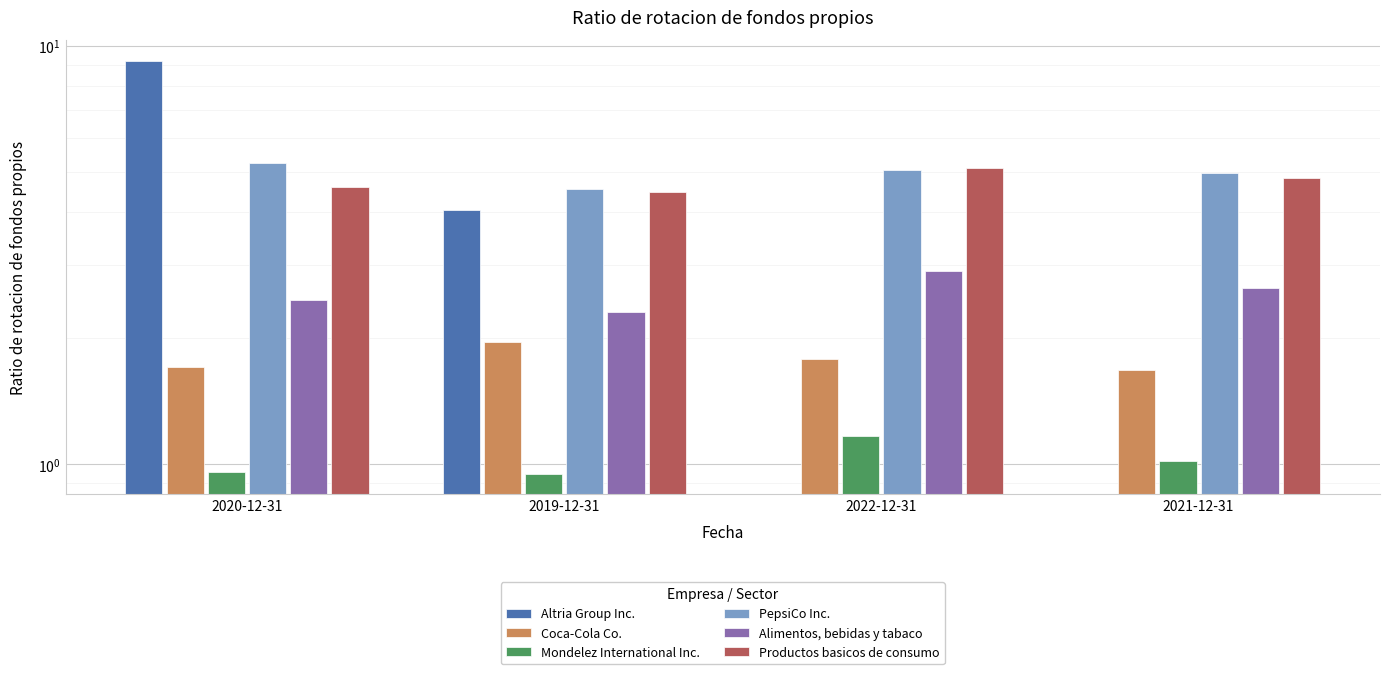

Which series has the largest range (max minus min)?

Altria Group Inc.